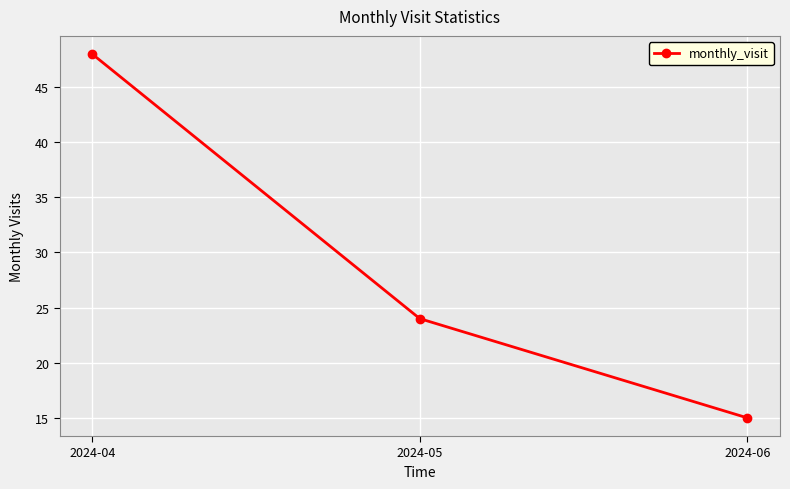

What is the maximum value shown in the chart?

48